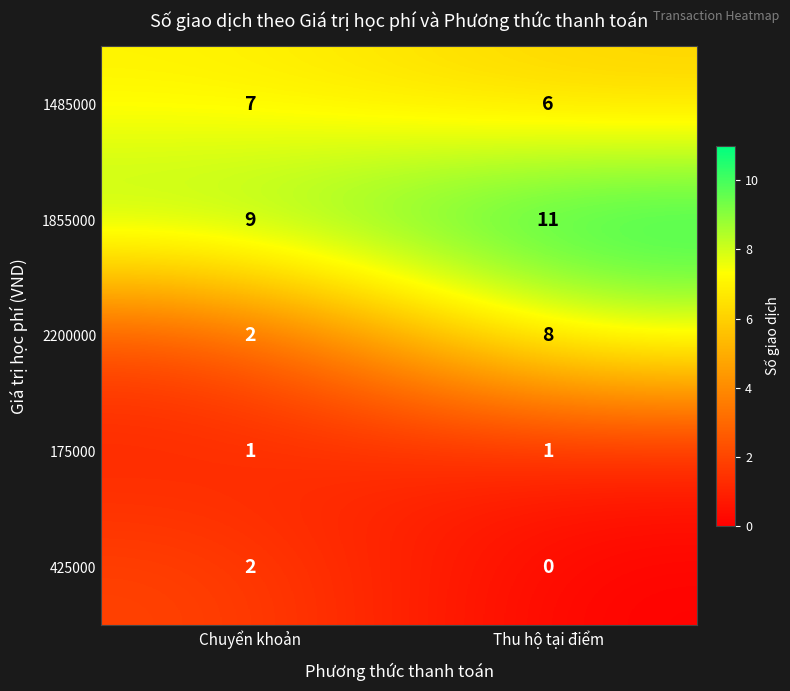

At which category is the sum across all series the highest?

Thu hộ tại điểm